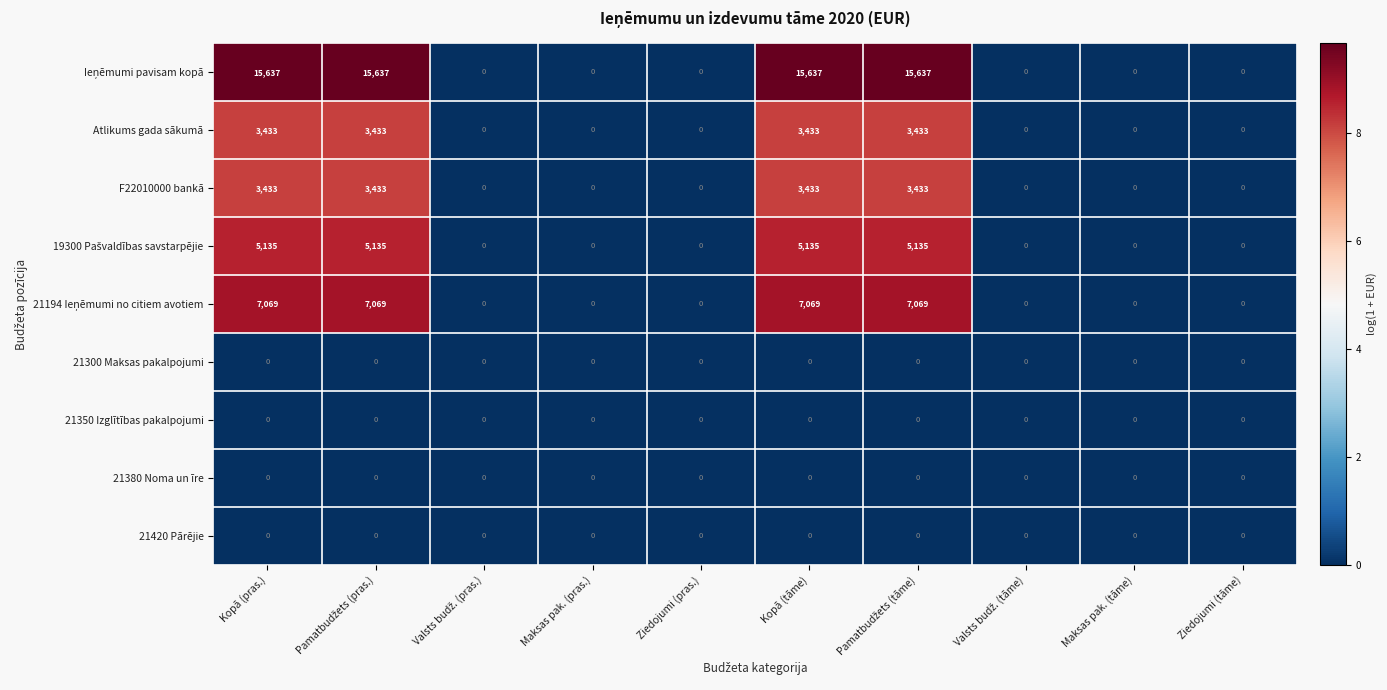

How many distinct data groups are displayed?

9